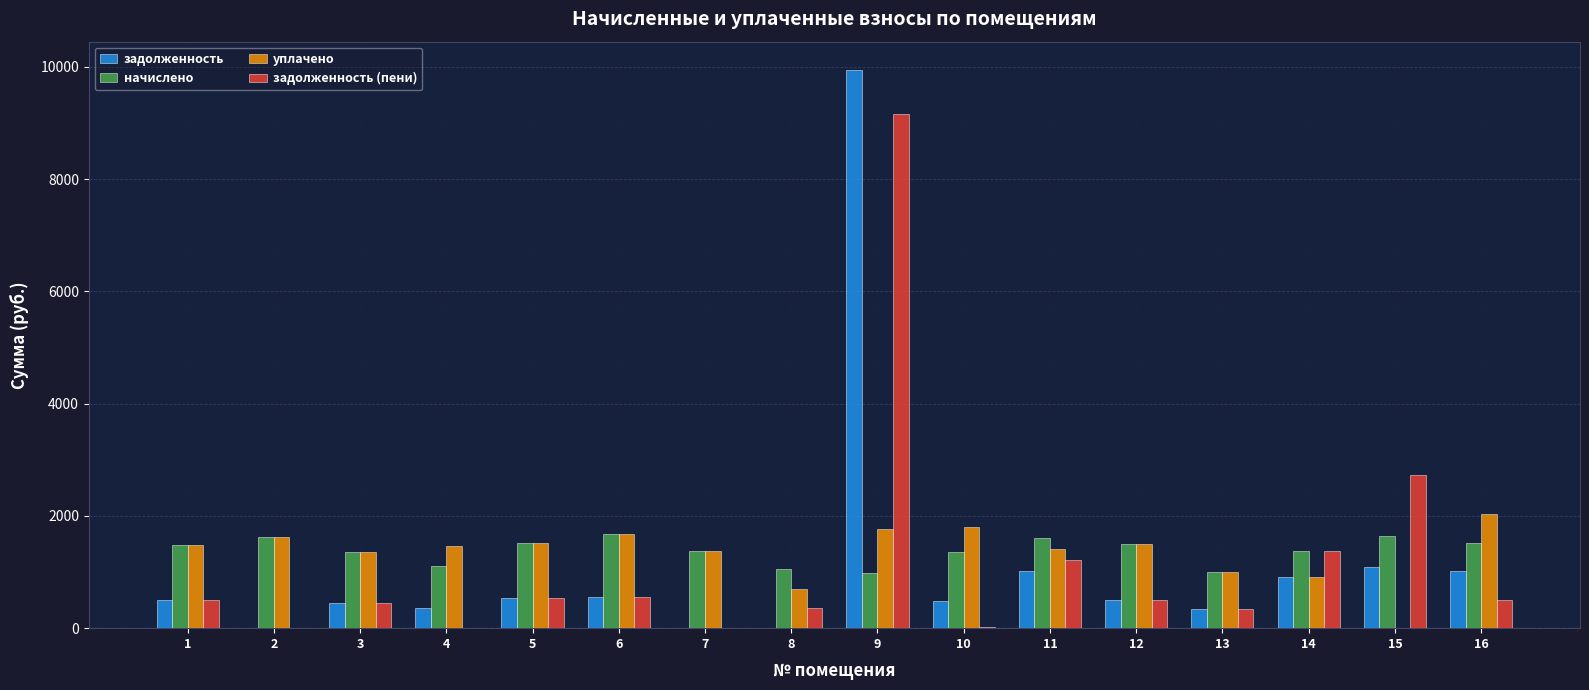

Is the value of уплачено at 14 greater than the value of начислено at 6?

No